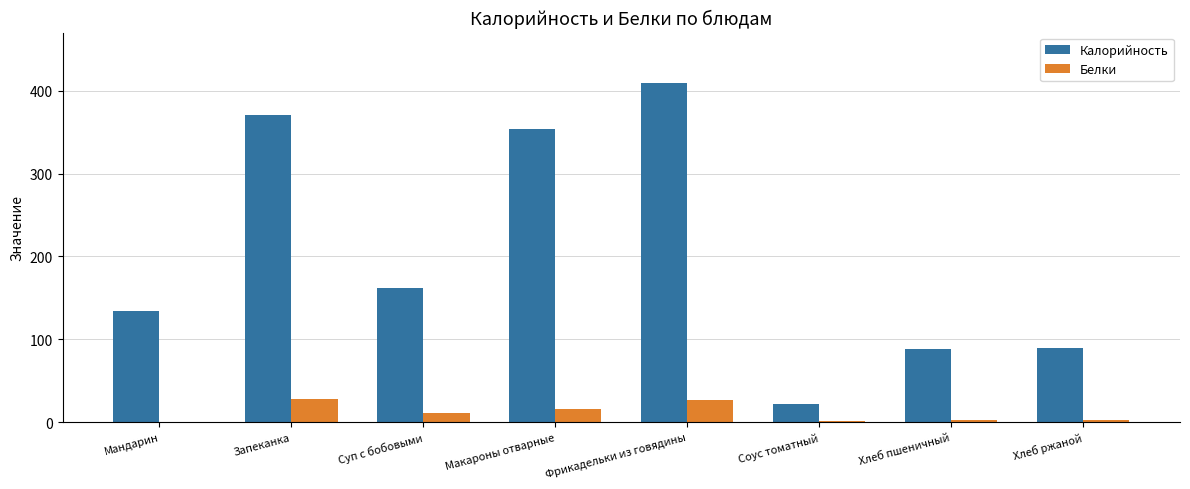

What is the approximate value of Калорийность at Запеканка?

370.5